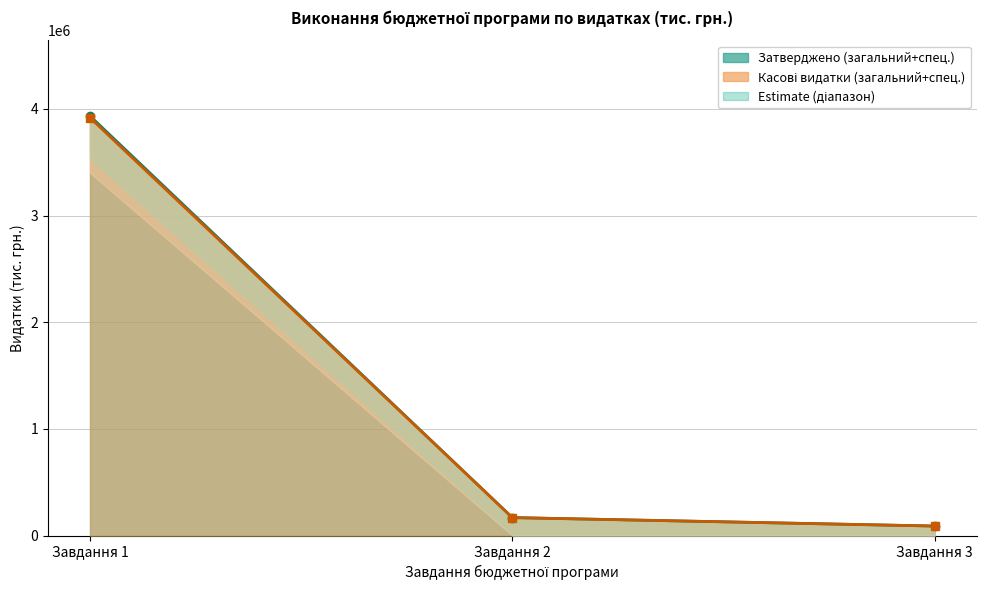

What is the average value of the Касові загальний фонд series?

1391263.0